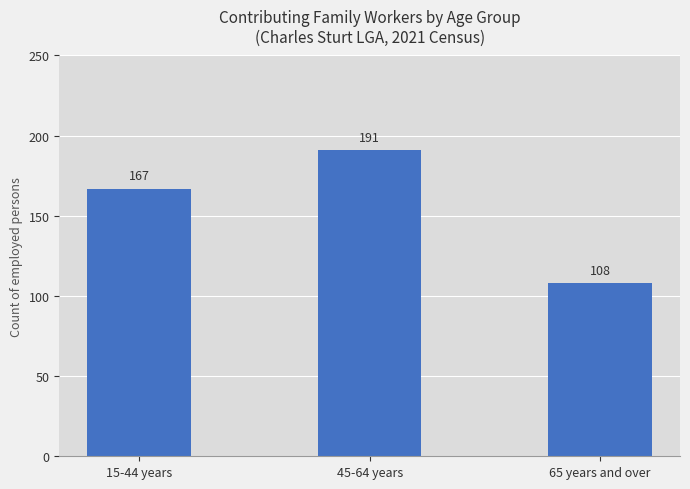

What is the label of the 2nd bar from the left?

45-64 years